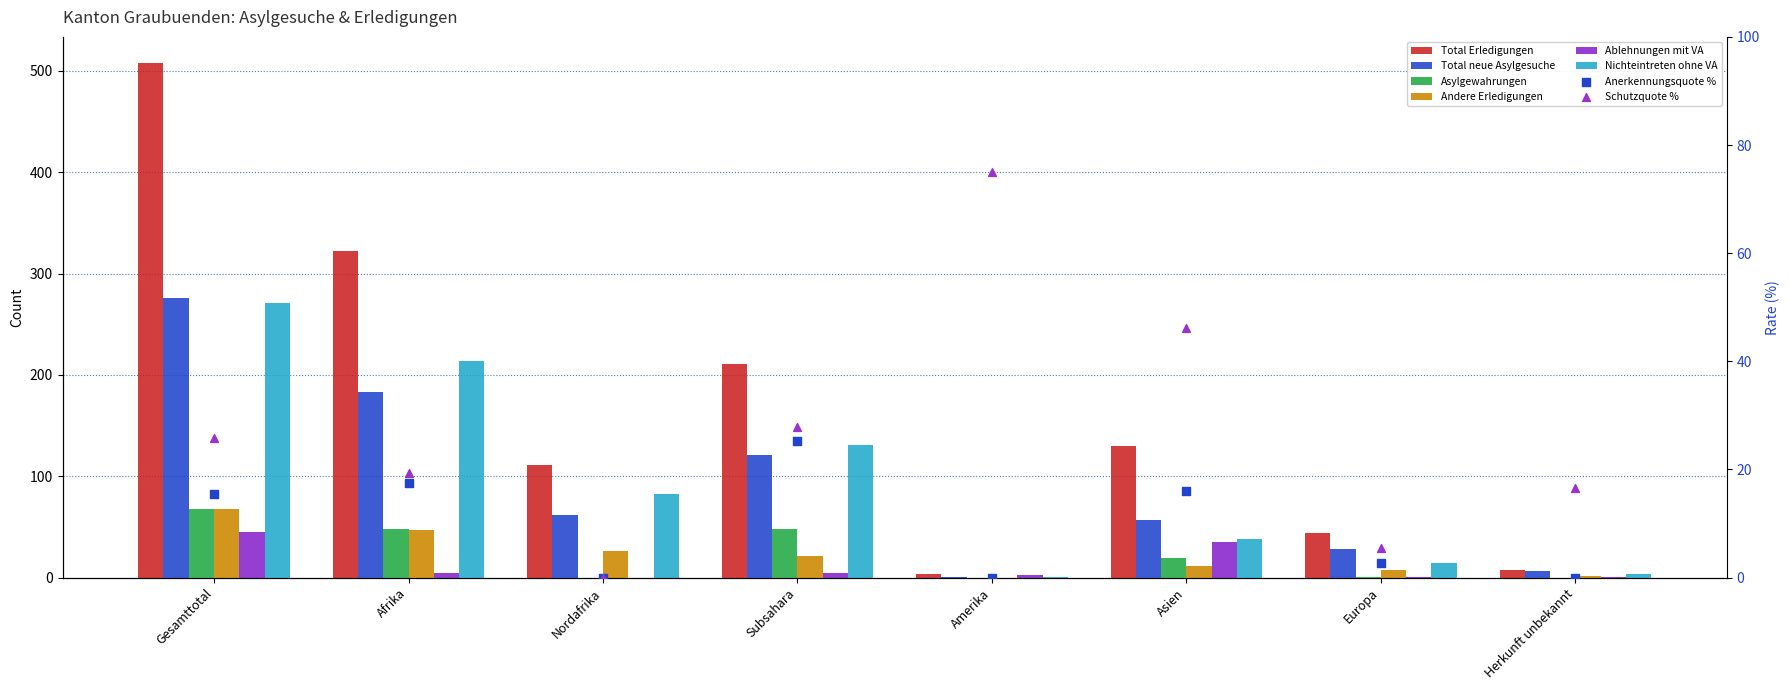

Is the value of Nichteintreten ohne VA at Subsahara greater than the value of Ablehnungen mit VA at Amerika?

Yes